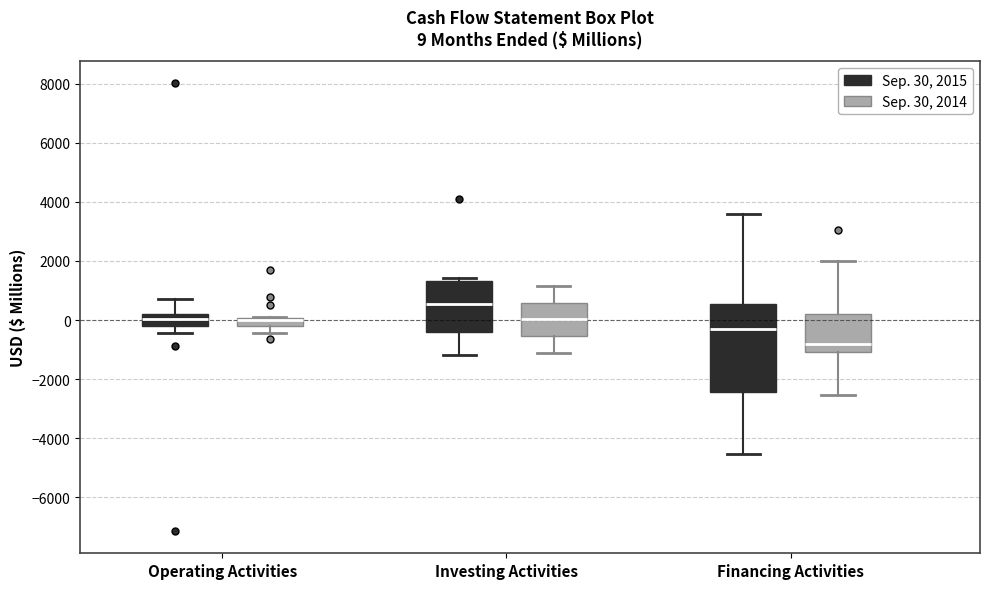

Which box's median line is the highest?

Investing Activities (Sep. 30, 2015)